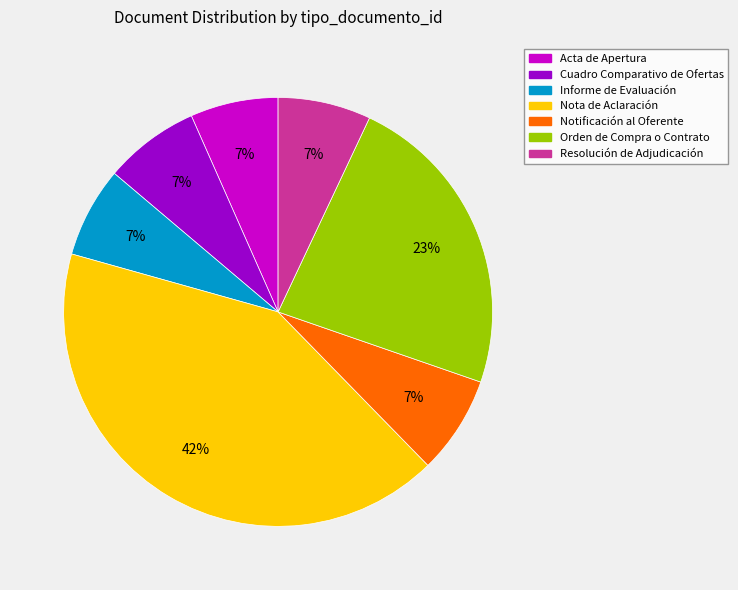

Is there any slice that represents more than half of the pie?

No